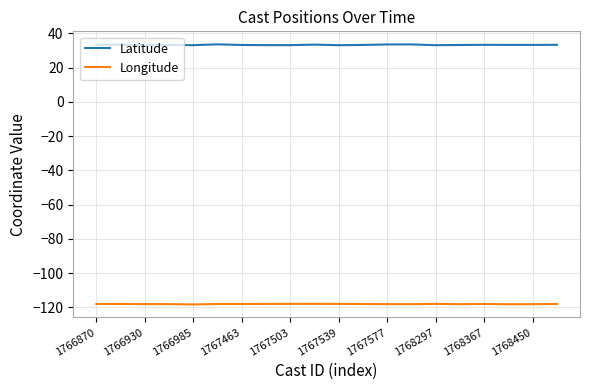

What is the maximum value shown in the chart?

33.5